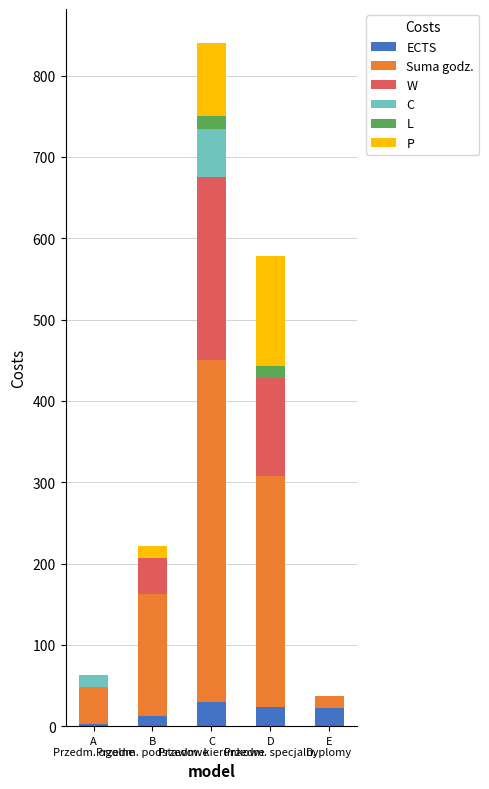

What is the difference between the maximum and minimum values in the W series?

225